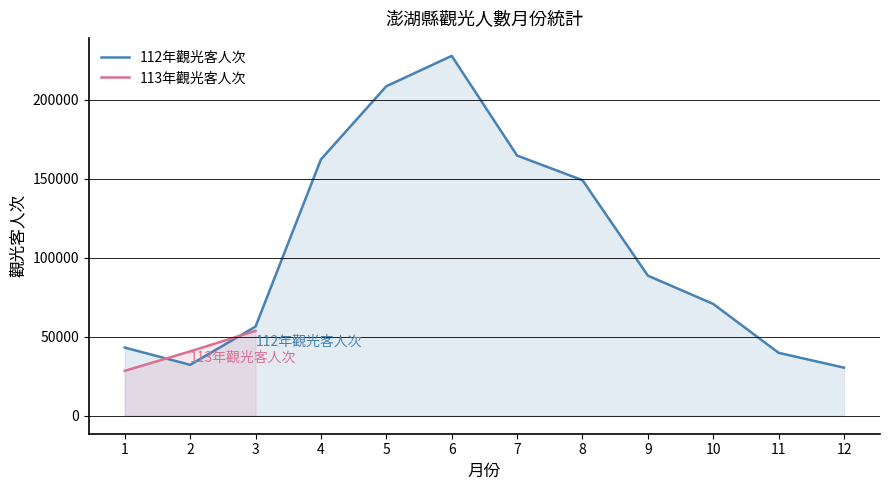

Count the number of values greater than 88714.

5